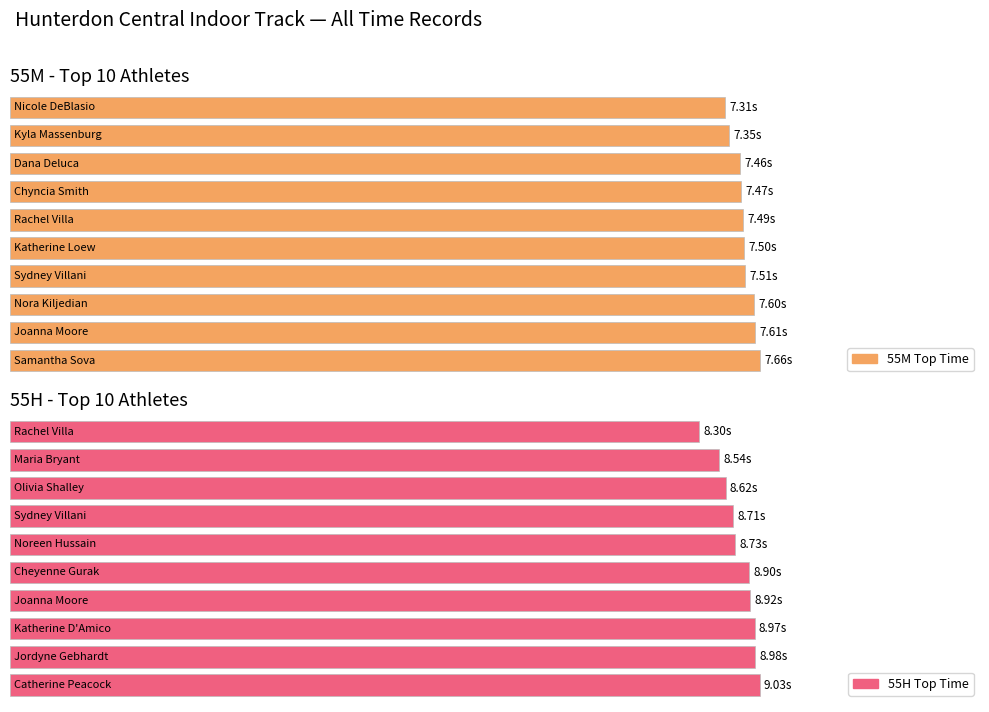

Is it true that 55M Top Time equals 7.5 at Sydney Villani?

True